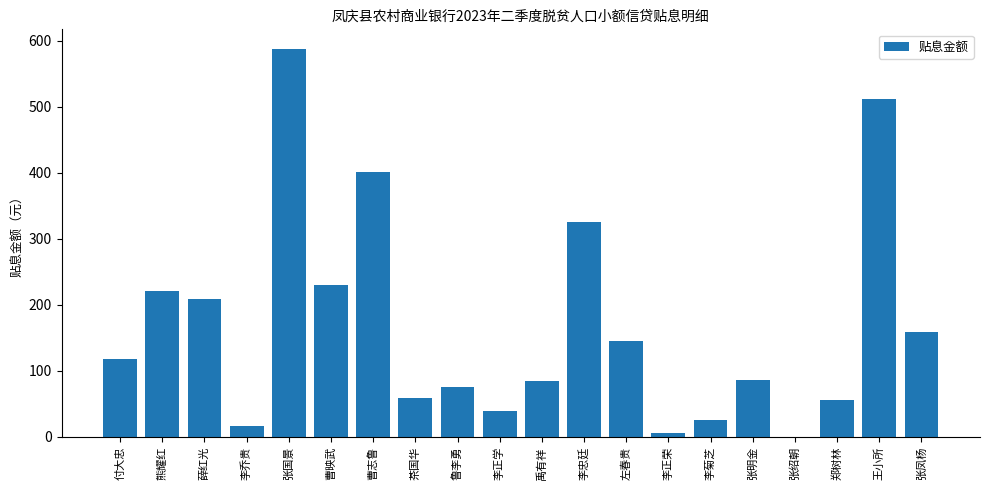

What is the sum of the values at 曹映武 and 张国景?

817.6